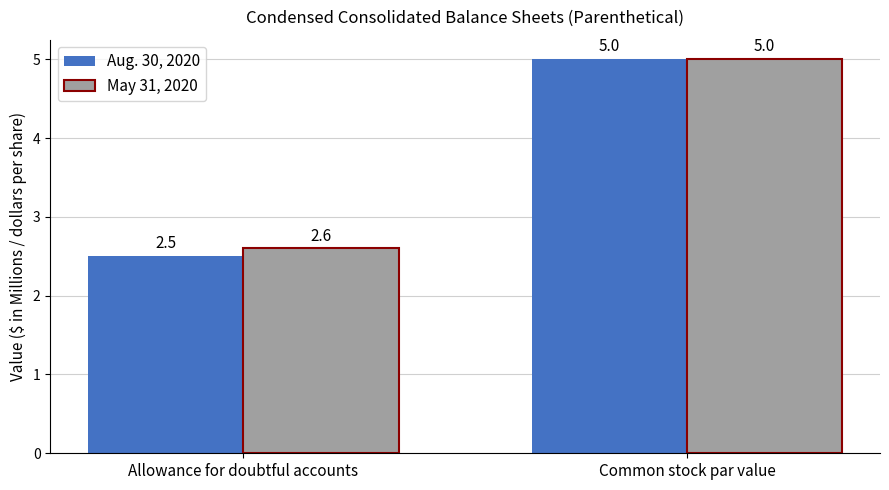

List the labels in order of Aug. 30, 2020 value, smallest first.

Allowance for doubtful accounts, Common stock par value